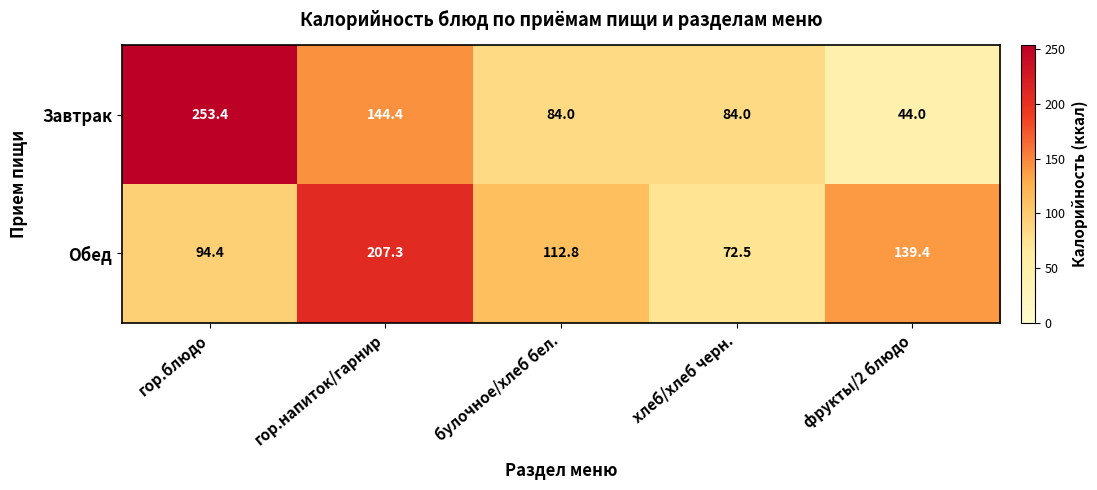

Rank the series by their average value, from highest to lowest.

Обед, Завтрак